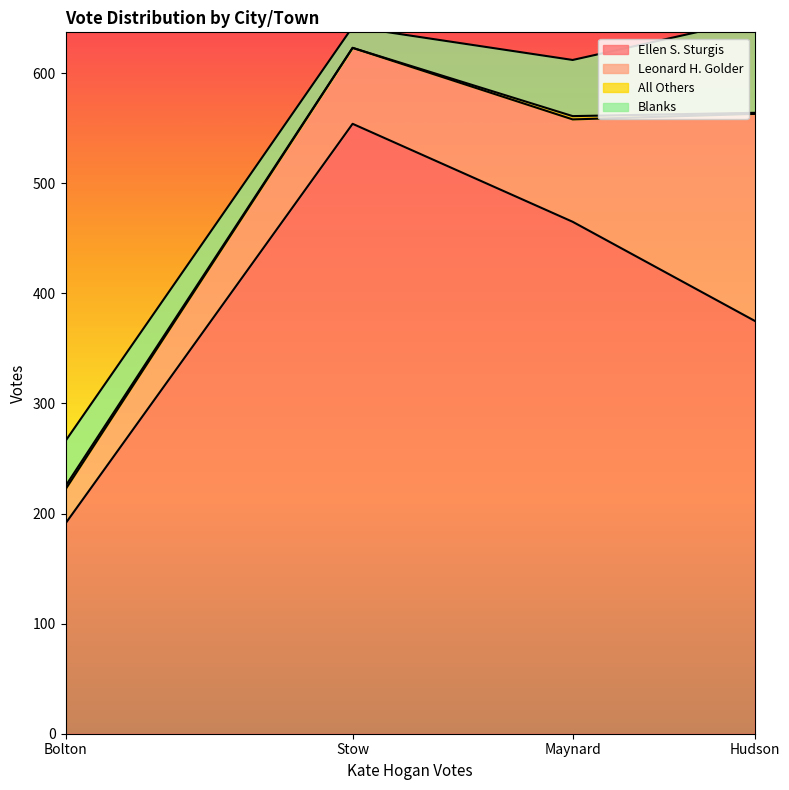

What is the value of the All Others point at the 1st from the left?

3